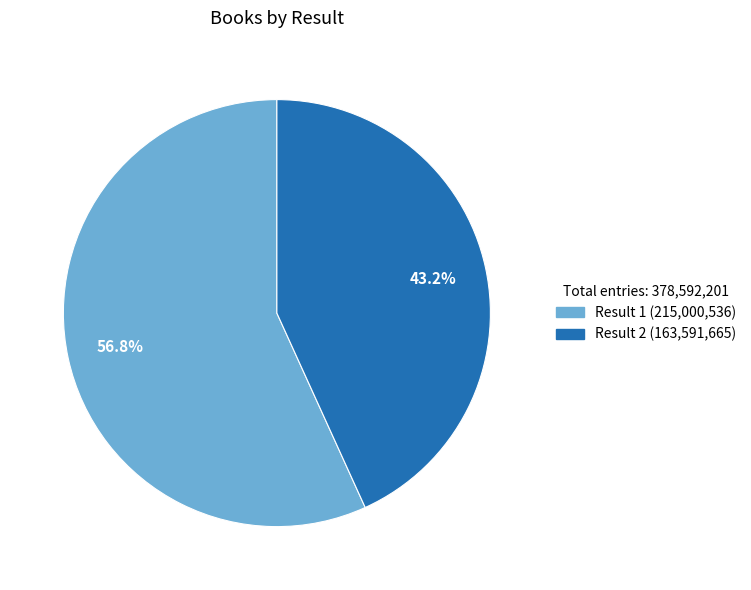

Rank the categories by value from highest to lowest.

Result 1 (215,000,536), Result 2 (163,591,665)